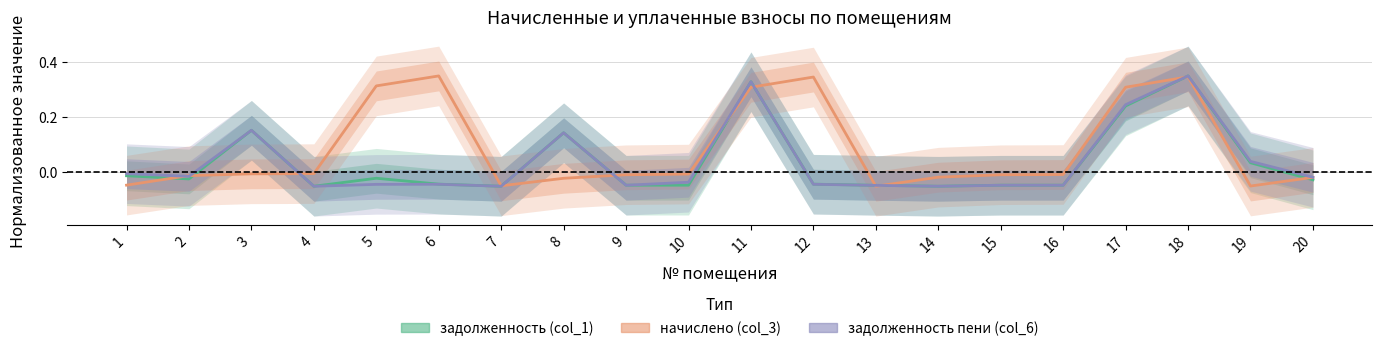

True or false: задолженность пени (col_6) and начислено (col_3) cross at least once.

True